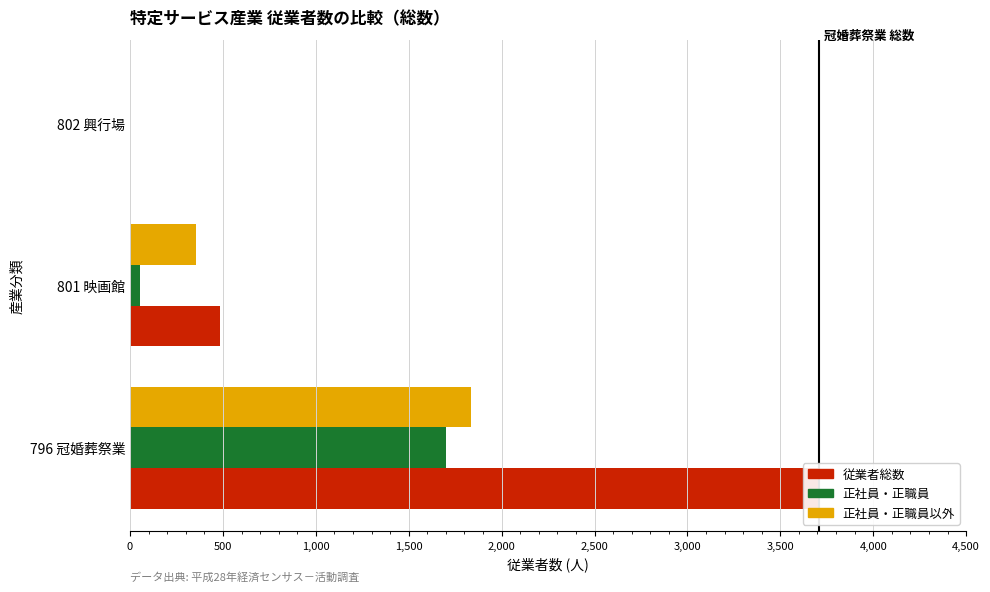

What value does the 正社員・正職員 series have at 801 映画館, to the nearest 10?

50